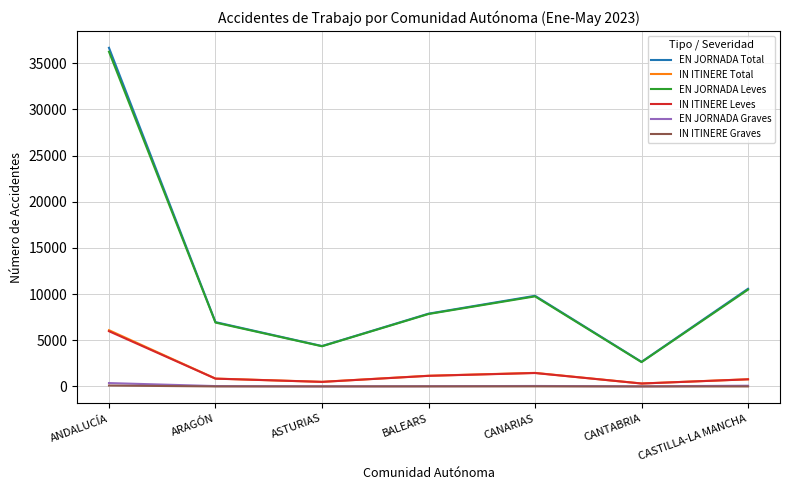

How many lines are shown in the chart?

6